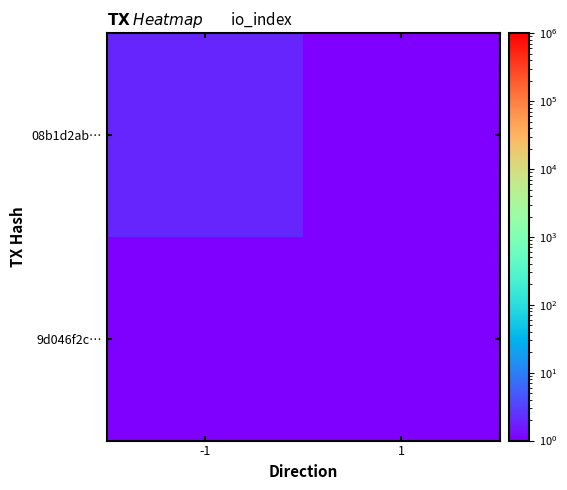

Reading right to left, transcribe all the data shown in this chart.

9d046f2c…: 1=1	-1=1
08b1d2ab…: 1=1	-1=2